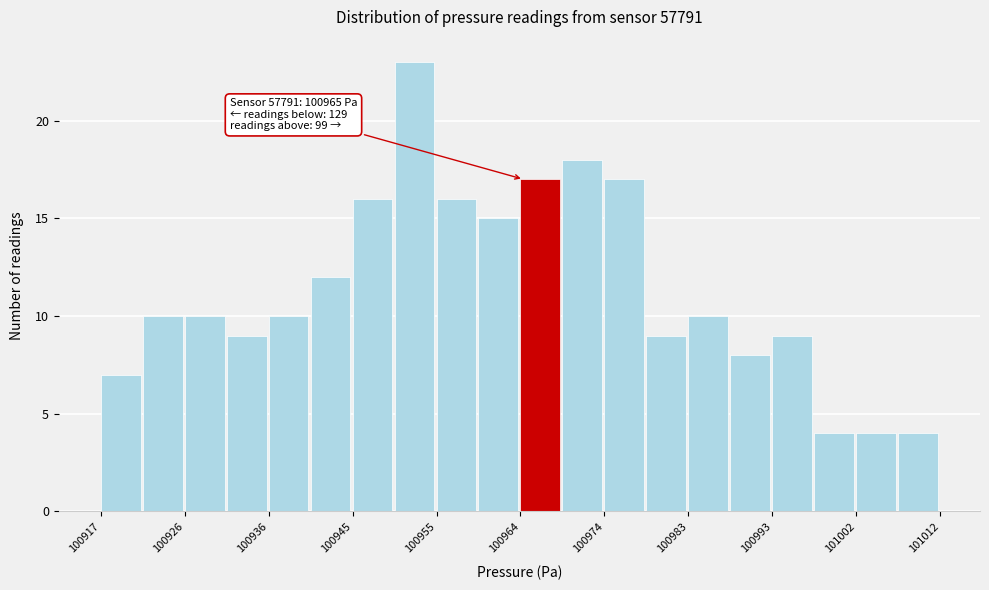

Which range on the x-axis has the tallest bar?

100950 to 100955